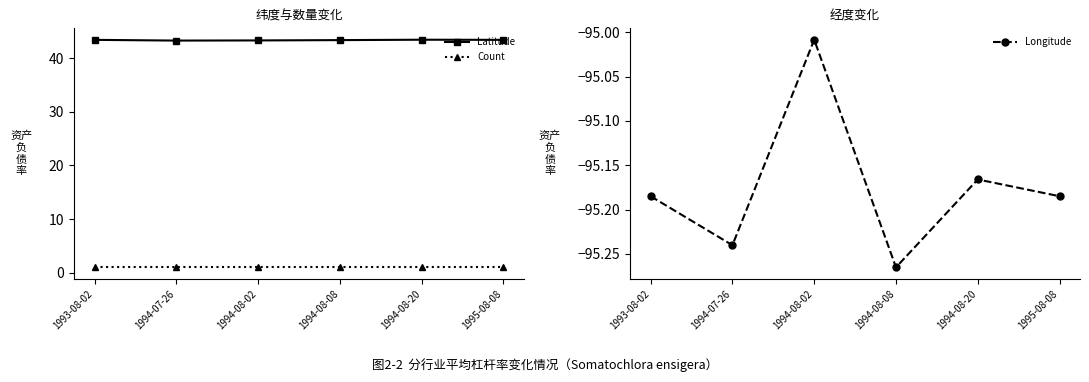

Rank the series by their average value, from highest to lowest.

Latitude, Count, Longitude